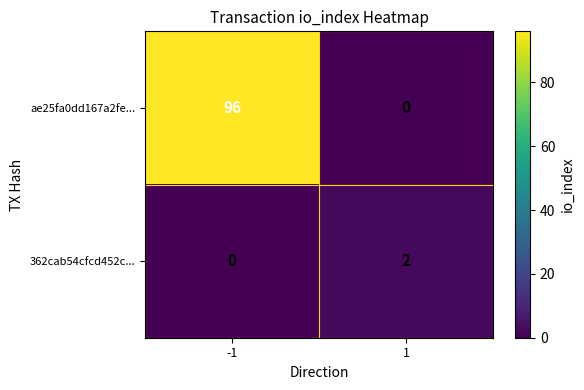

Which series changed the most between -1 and 1?

ae25fa0dd167a2fe...